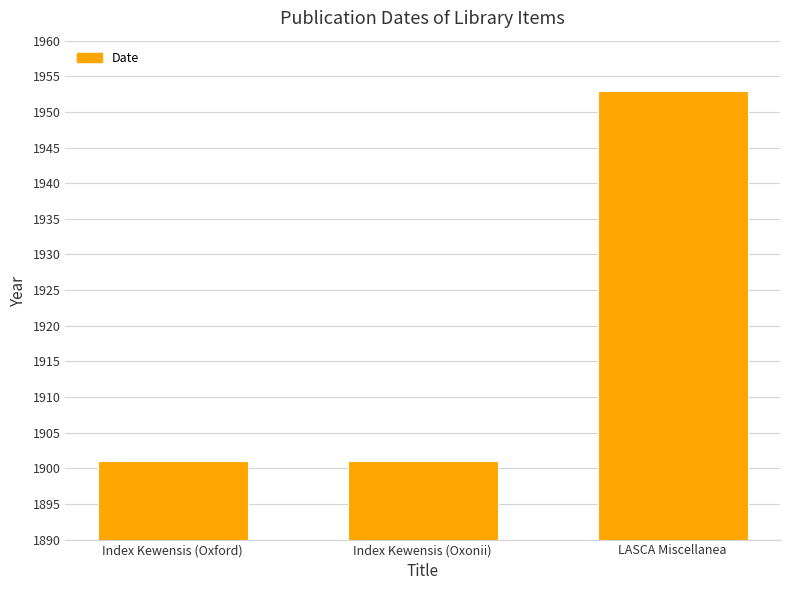

What is the sum of the values at Index Kewensis (Oxonii) and LASCA Miscellanea?

3854